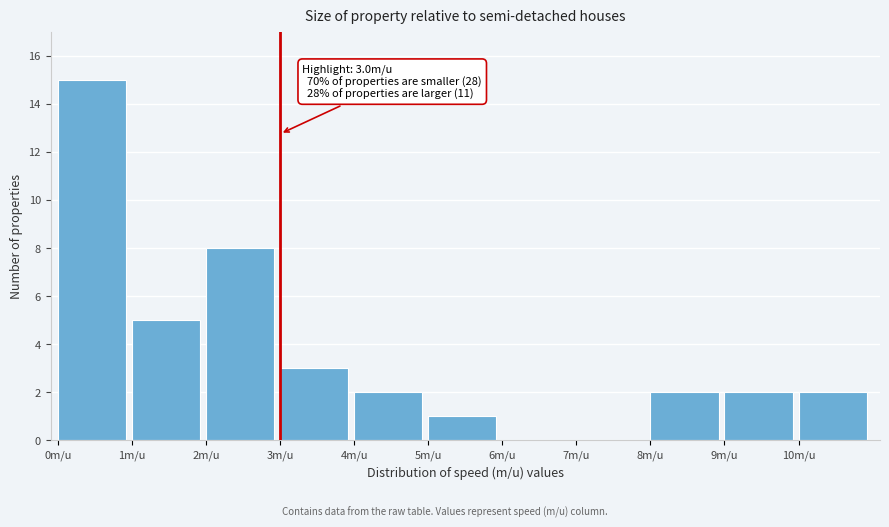

Which range on the x-axis has the tallest bar?

0 to 1